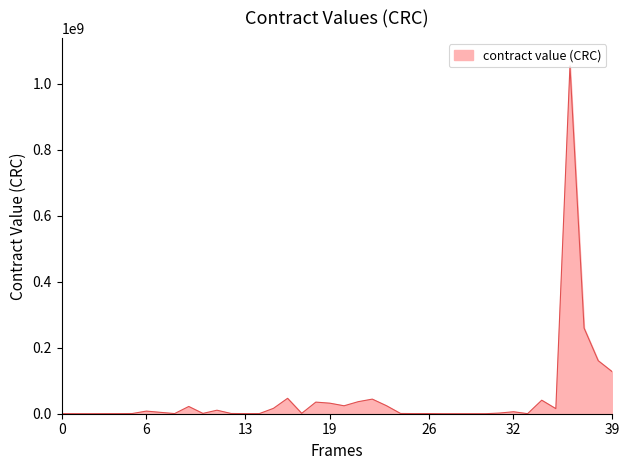

What is the greatest value displayed?

1054793701.1